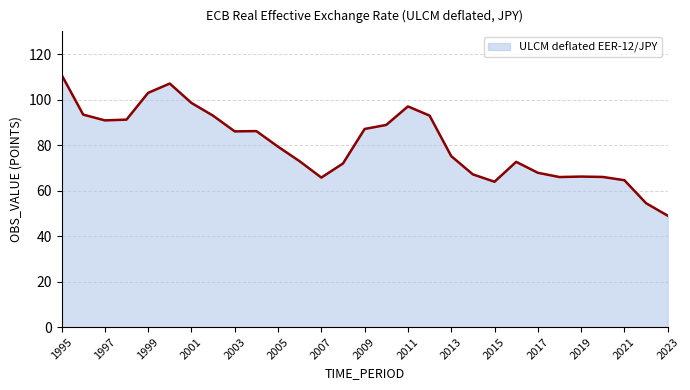

True or false: there are more than 2 points higher than both neighbors.

True